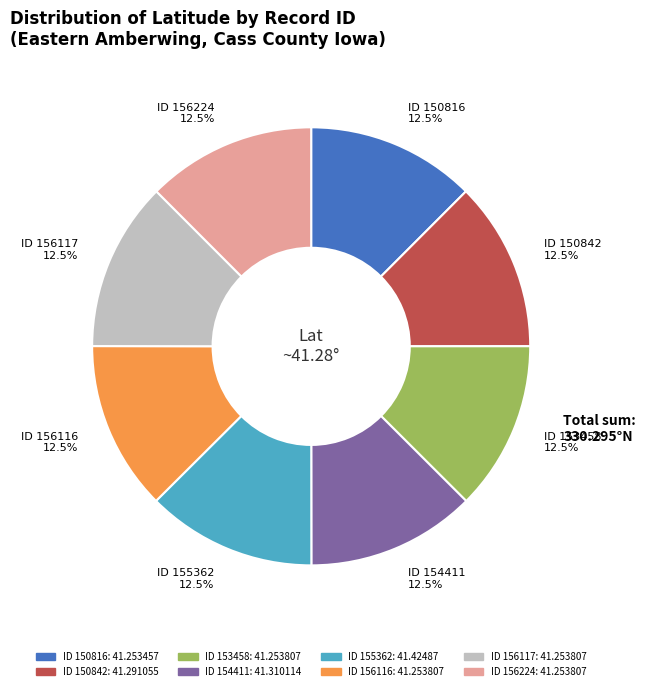

How many segments does this pie chart have?

8